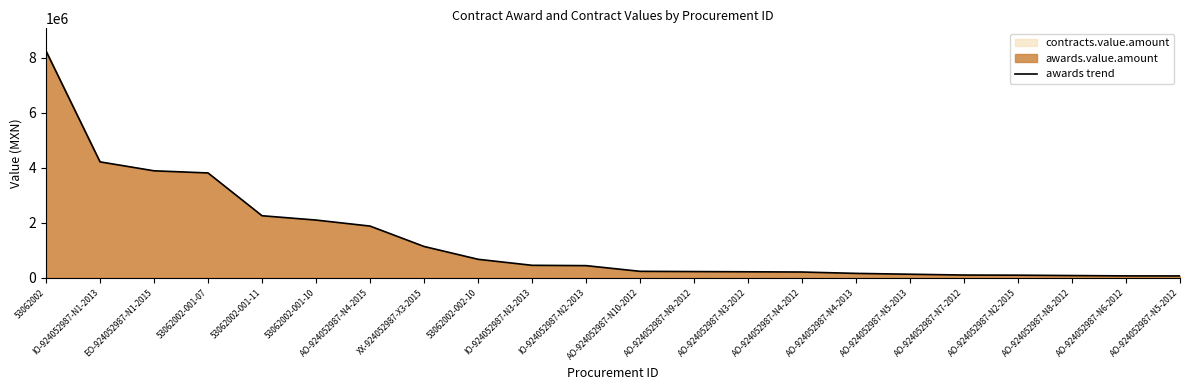

What is the difference between the values at AO-924052987-N5-2012 and 53062002-001-07?

3745641.3